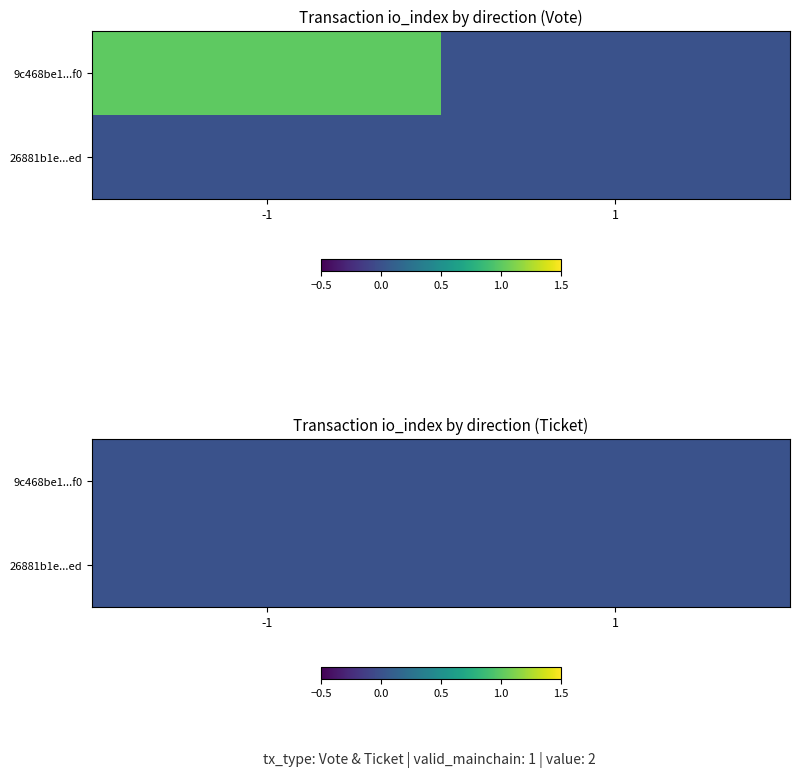

Reading right to left, extract all data points from this chart.

9c468be1f565e7c6abfe723cf389ffec50bf7f0: 1=0	-1=1
26881b1eca9995d374e434f05b3176a7bfe4fed: 1=0	-1=0